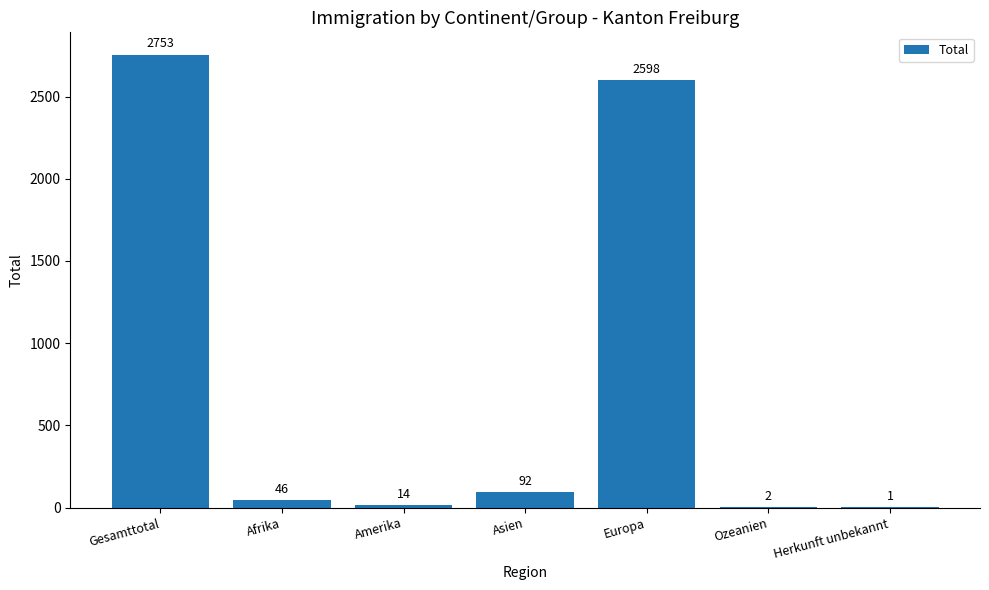

Is it true that the value at Ozeanien is 2?

True